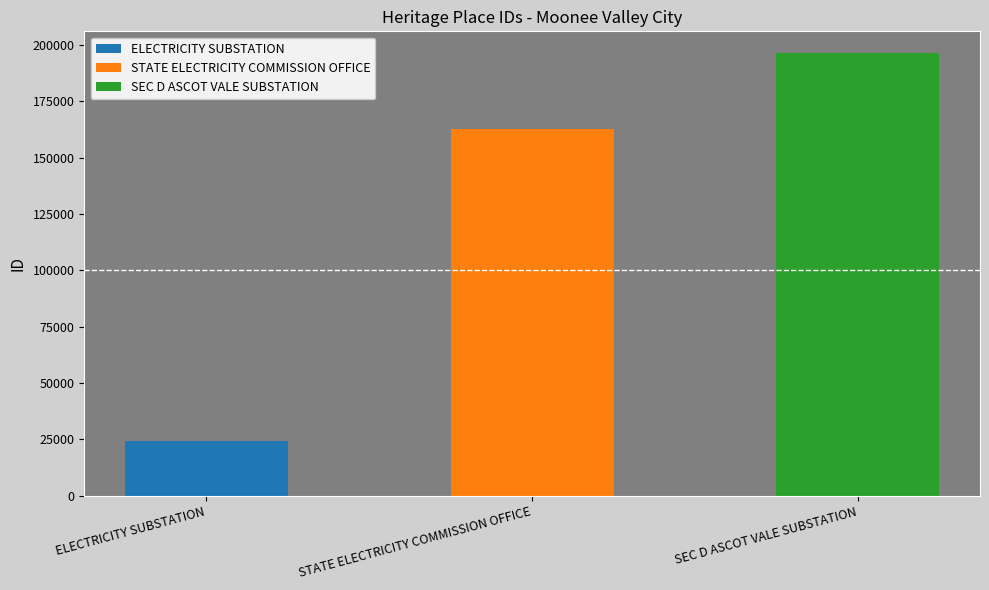

What is the sum of all values?

383460